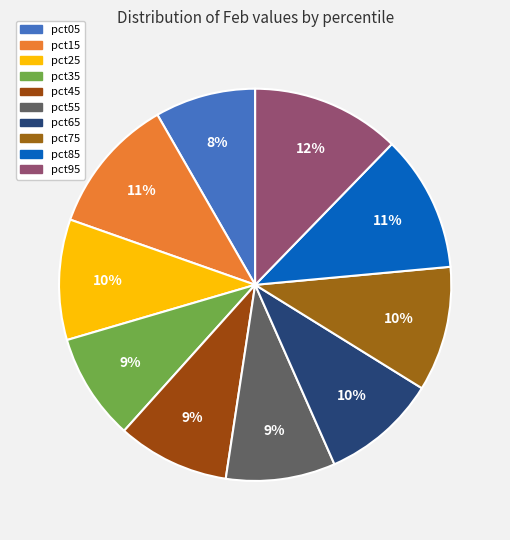

Count the number of slices in the pie.

10